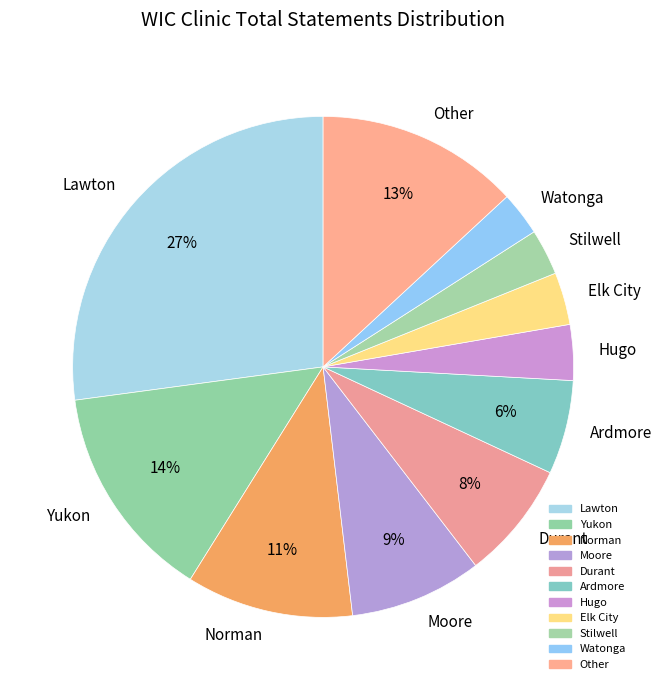

How many slices are in this pie chart?

11